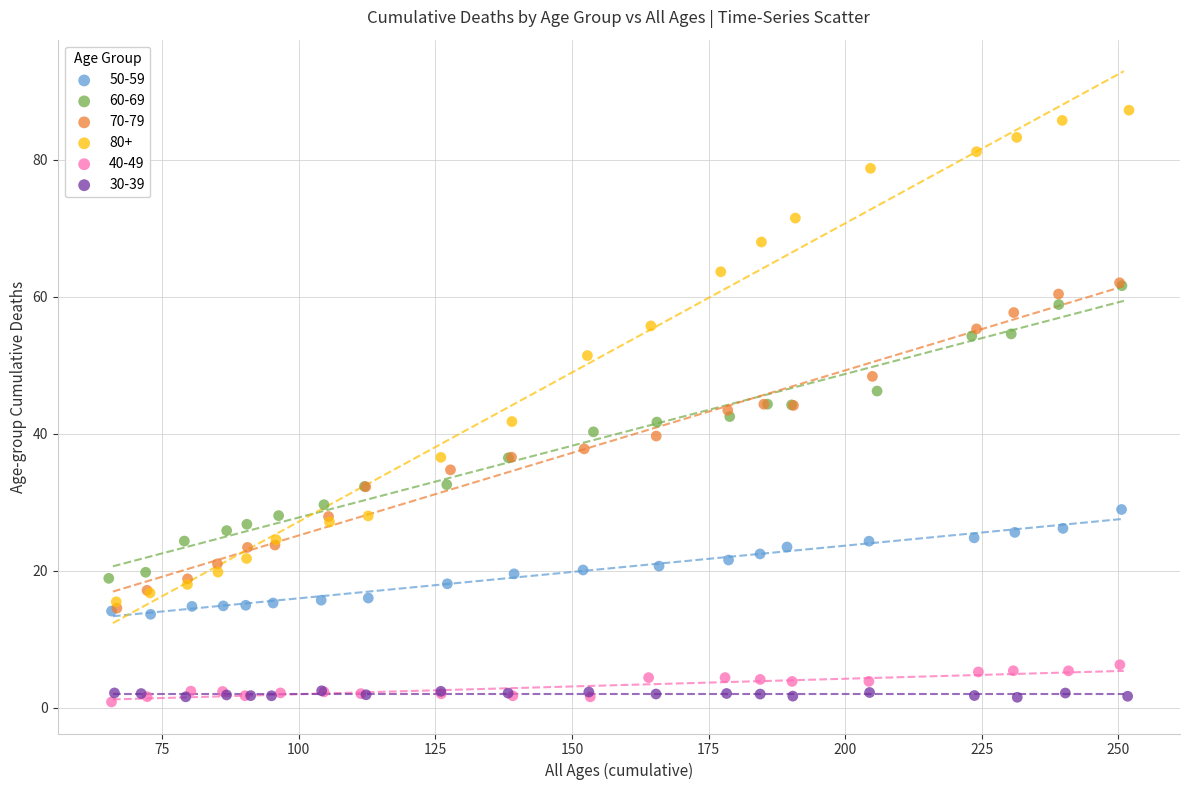

What are all the series names shown in the legend?

50-59, 60-69, 70-79, 80+, 40-49, 30-39